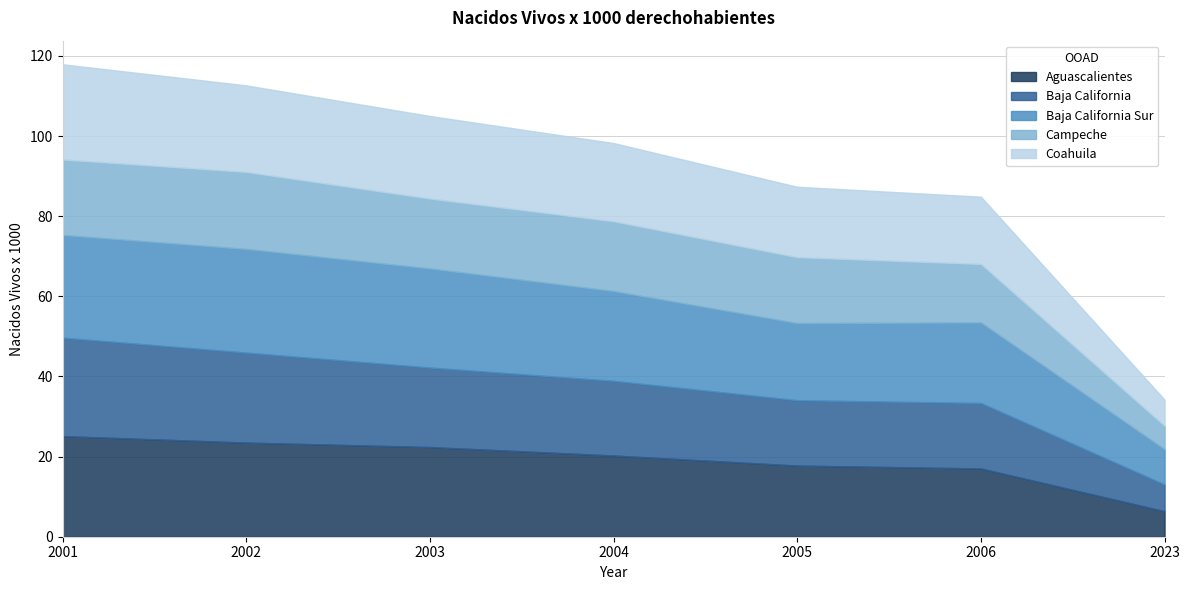

At which category does Baja California reach its first local valley?

2005